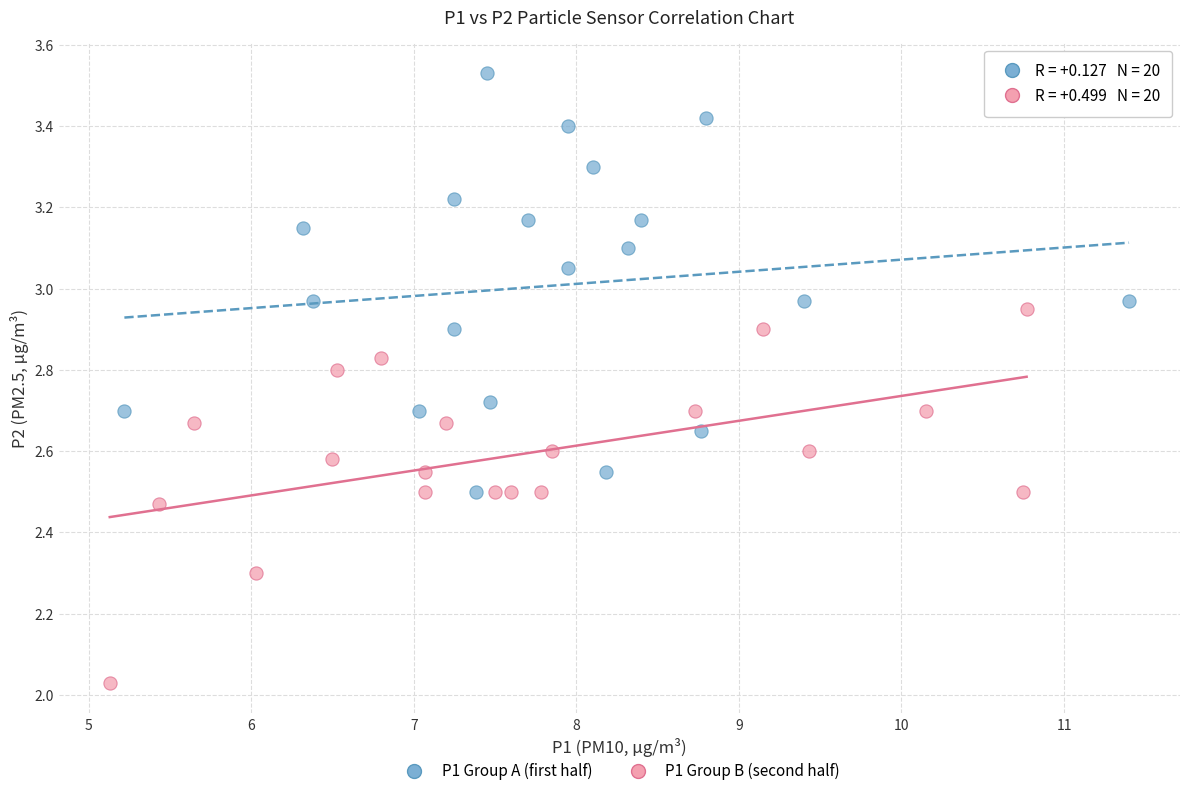

Which series reaches the minimum Y coordinate?

P1 Group B (second half)